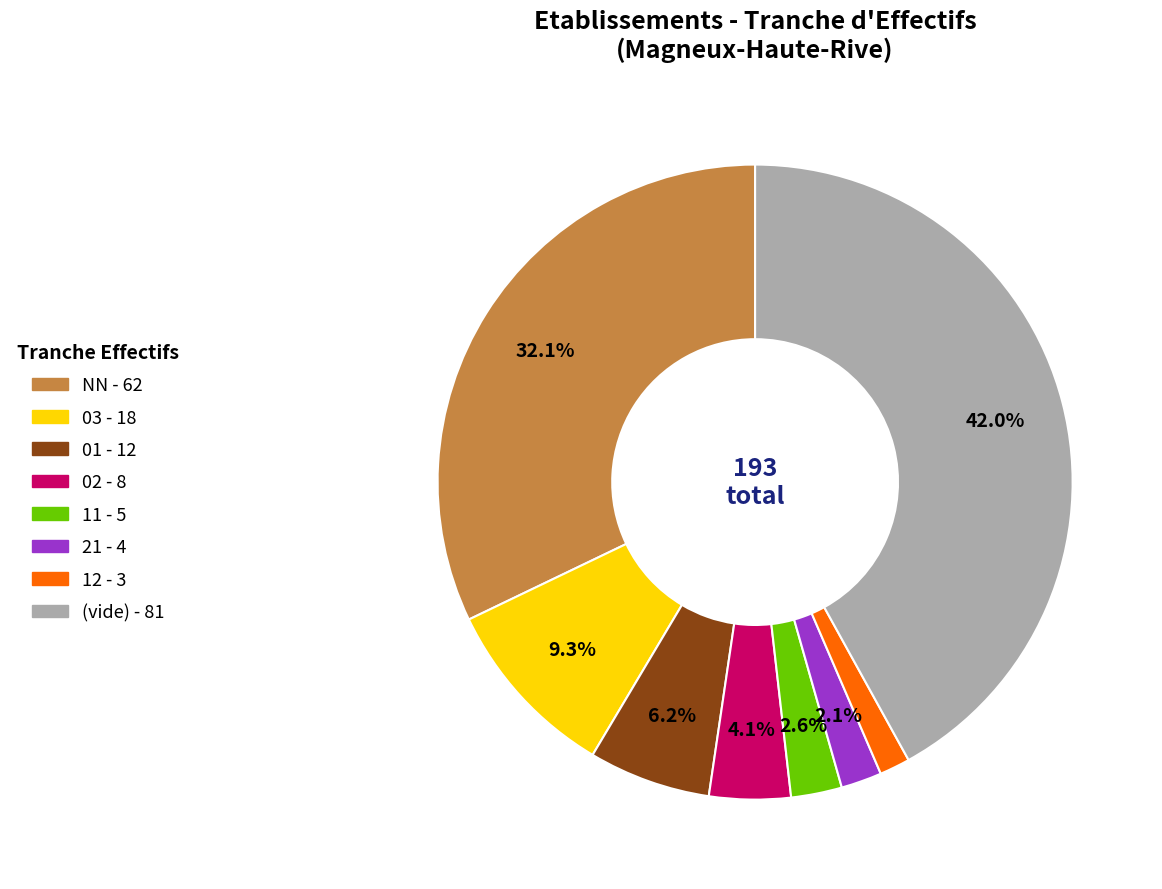

Does any single category account for the majority?

No